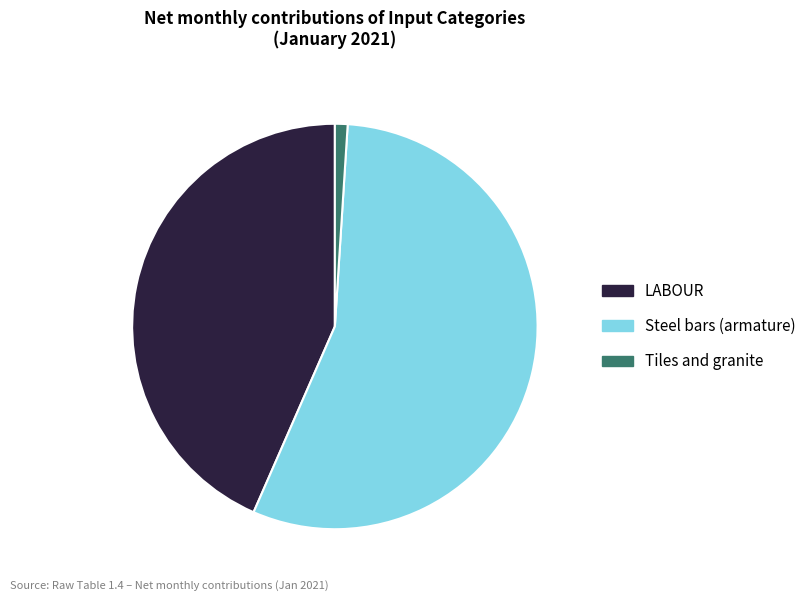

Is there a majority slice in this chart?

Yes